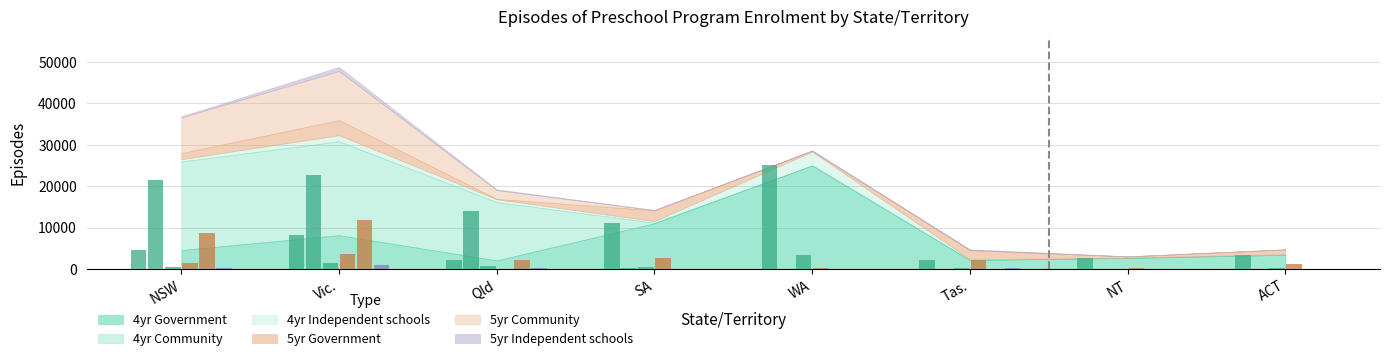

What is the approximate value of 4yr Community at SA, to the nearest 50?

150